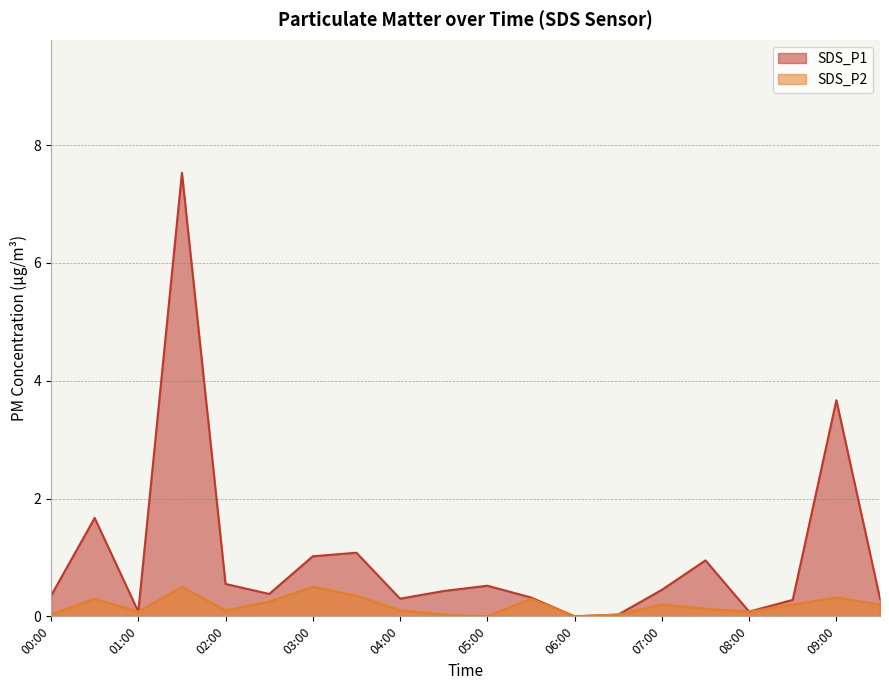

True or false: SDS_P1 and SDS_P2 cross at least once.

False